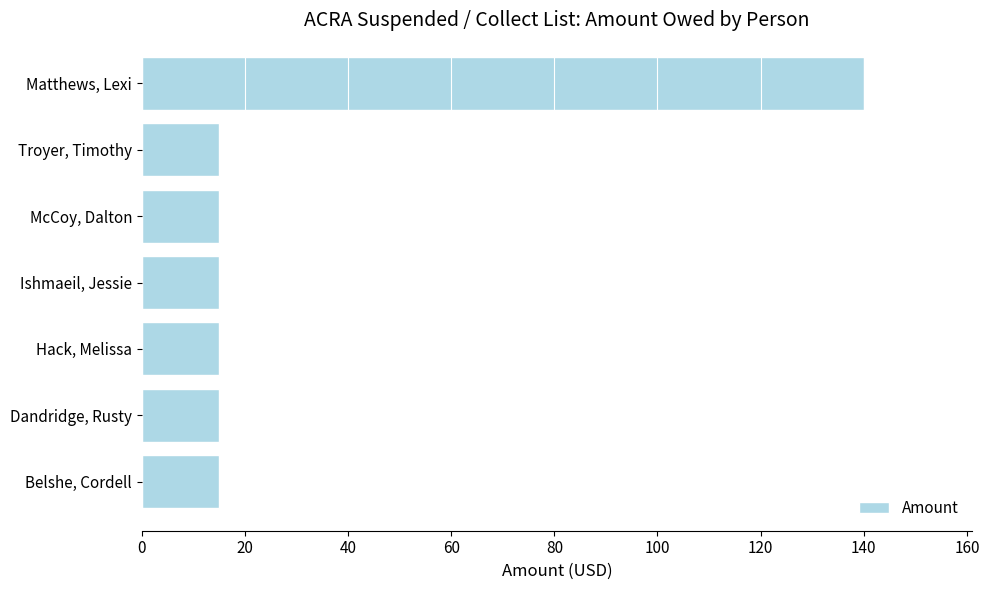

What is the ratio of the value at Troyer, Timothy to the value at Ishmaeil, Jessie?

1.0